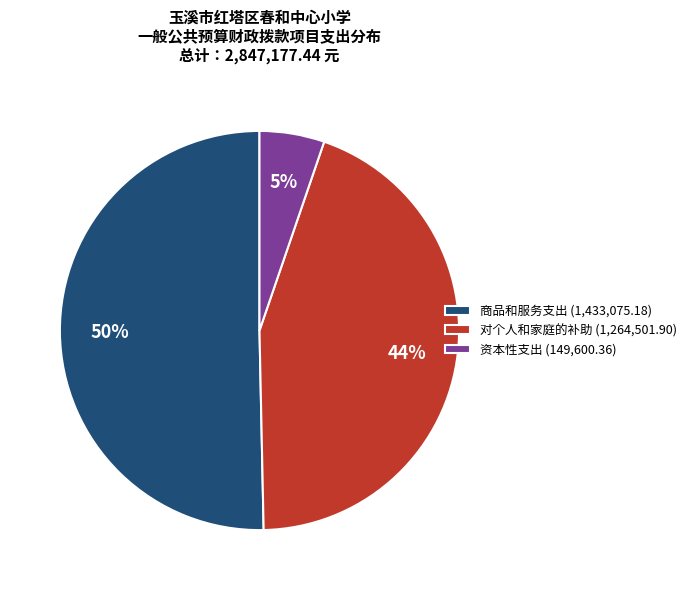

To the nearest percent, what percentage of the pie is 对个人和家庭的补助?

44%